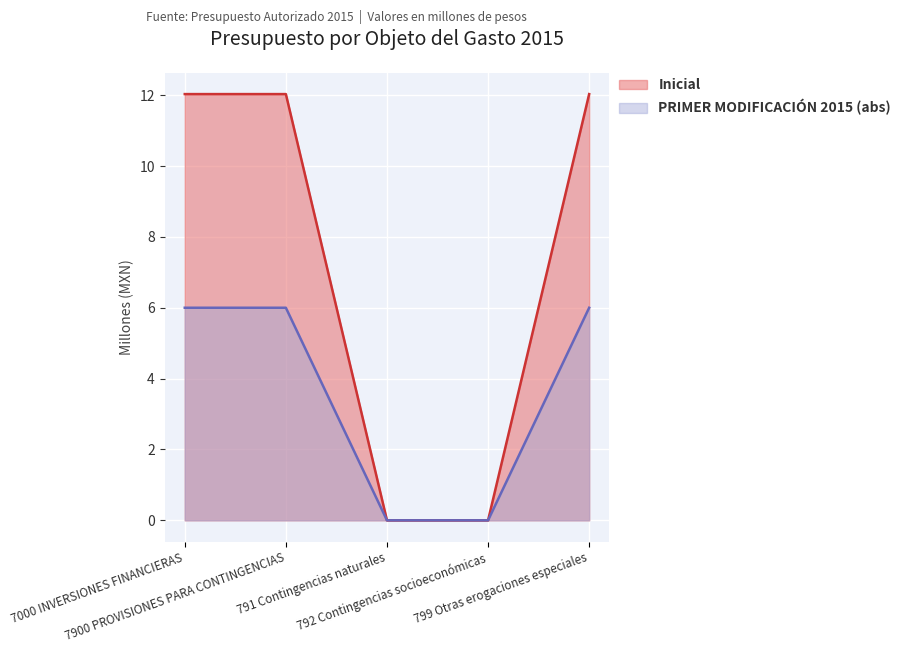

True or false: PRIMER MODIFICACIÓN 2015 and Inicial intersect in this chart.

False